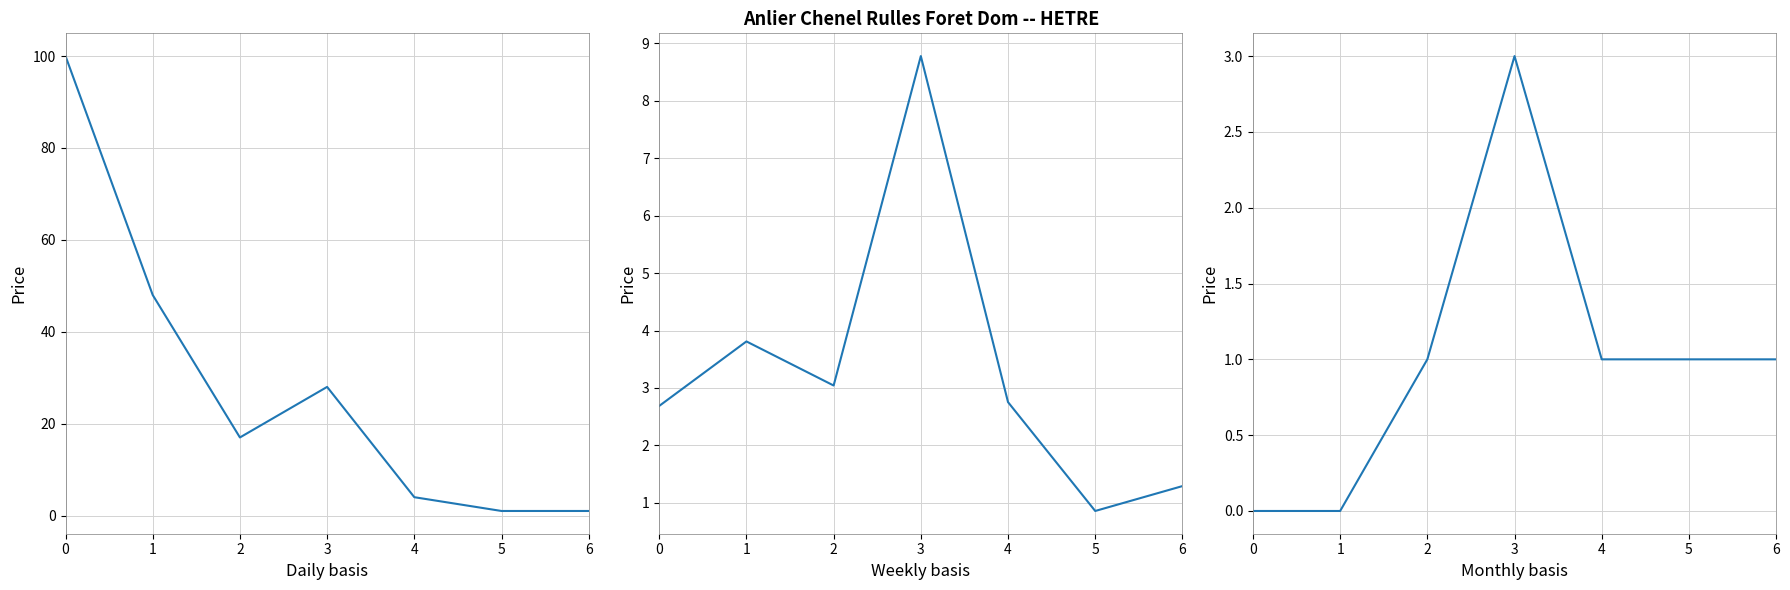

Which series has the largest range (max minus min)?

produit_nbre